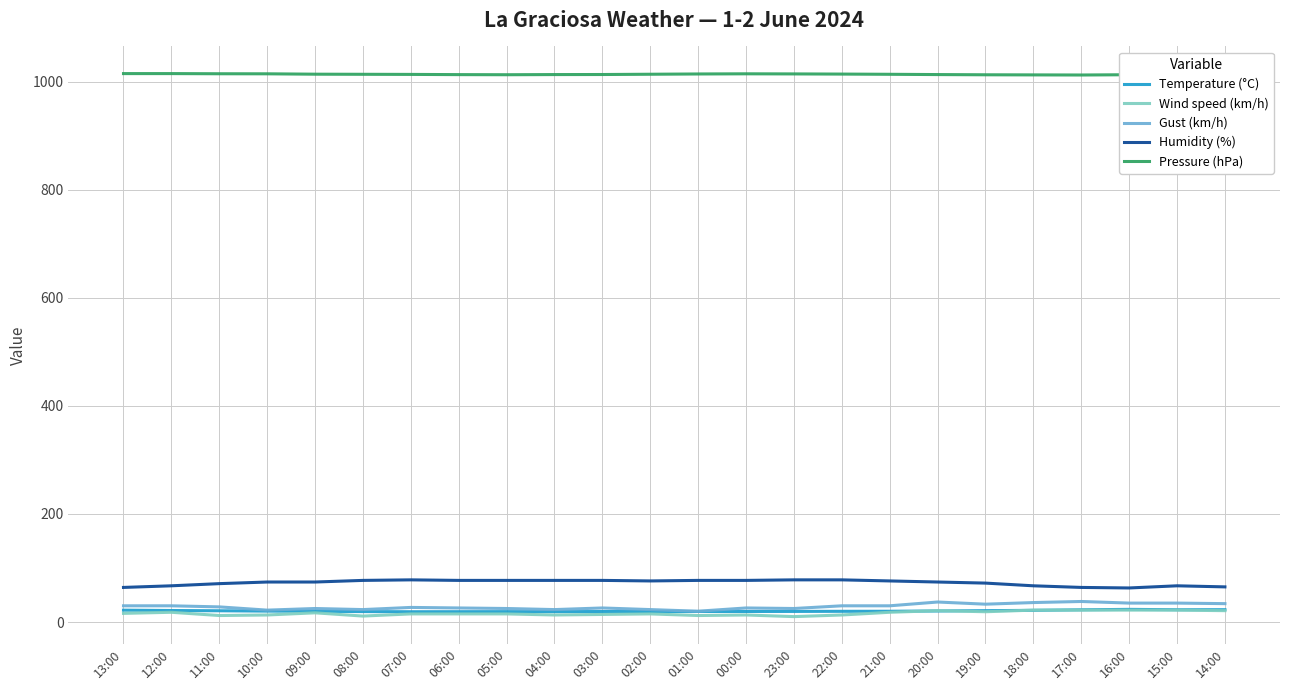

True or false: Humidity (%) and Pressure (hPa) intersect in this chart.

False